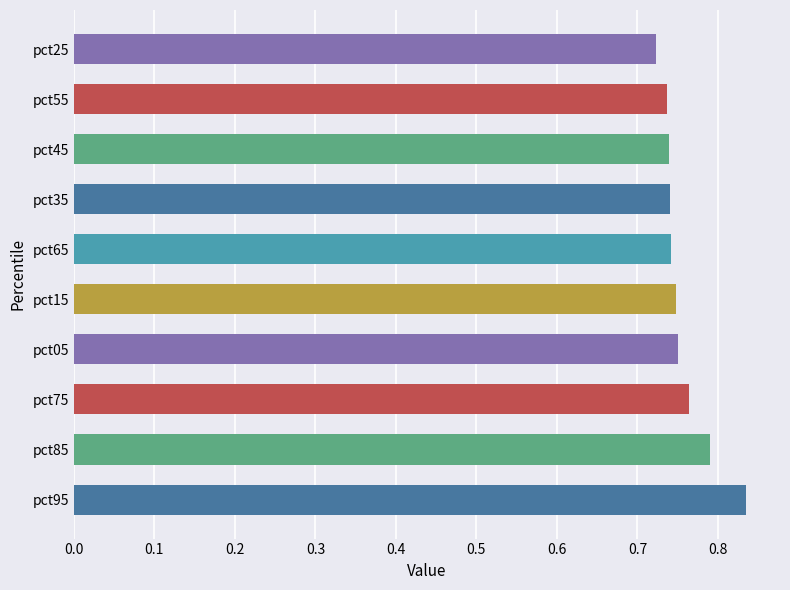

Which label corresponds to the largest value in the chart?

pct95